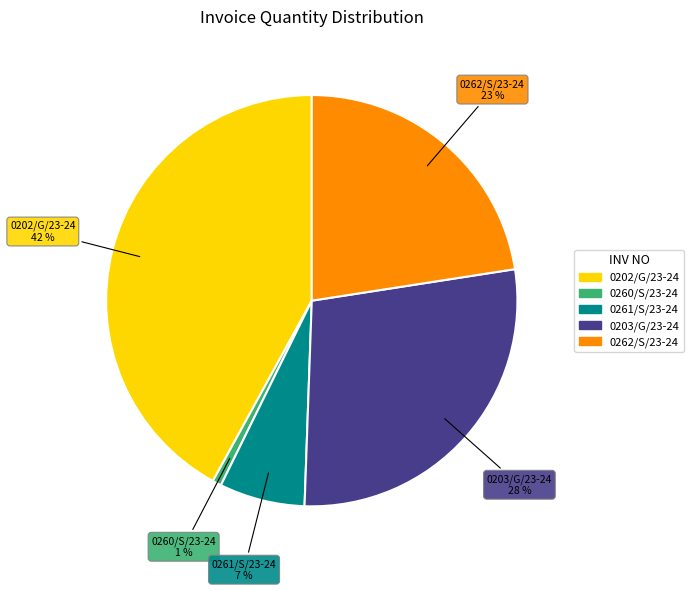

Does 0203/G/23-24 represent more than half of the total?

No